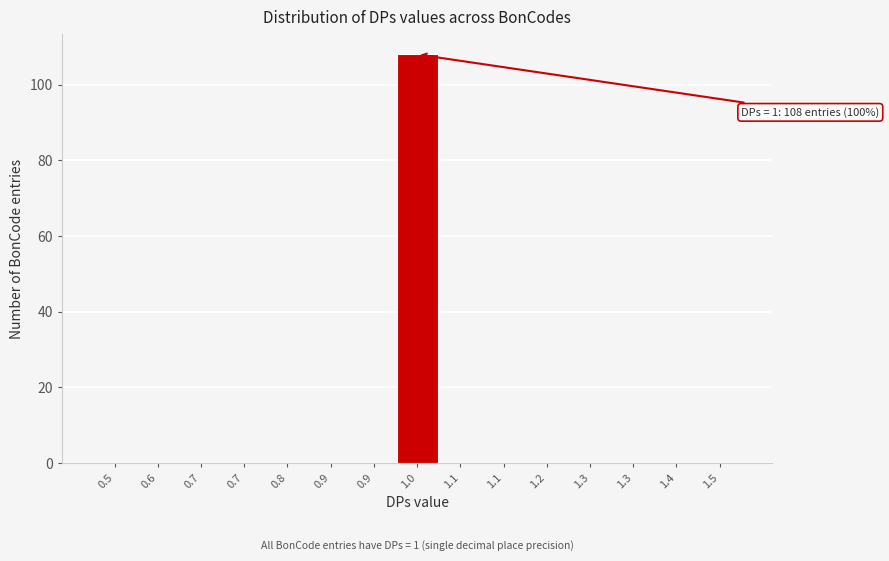

How many data points does each series have?

15